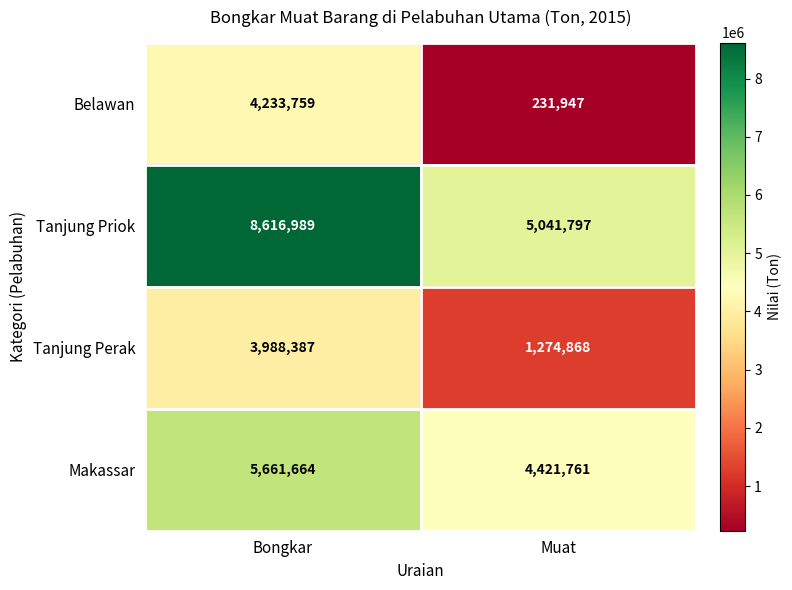

Reading left to right, extract all data points from this chart.

Belawan: 4233759	231947
Tanjung Priok: 8616989	5041797
Tanjung Perak: 3988387	1274868
Makassar: 5661664	4421761